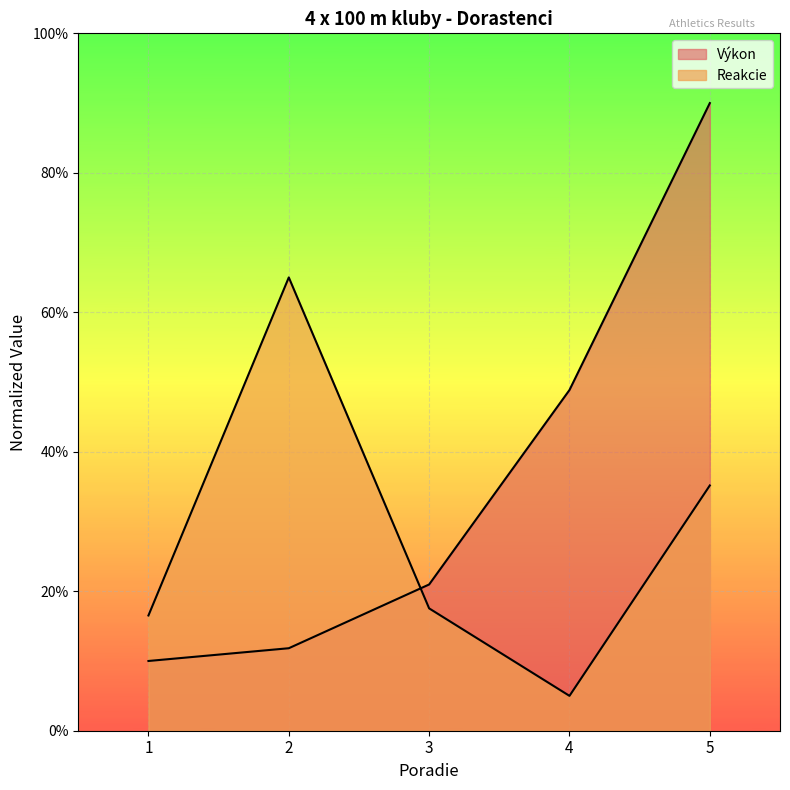

How many distinct data groups are displayed?

2